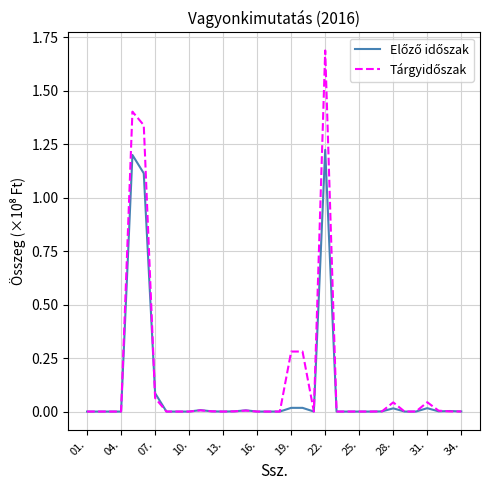

At which category is the sum across all series the highest?

22.